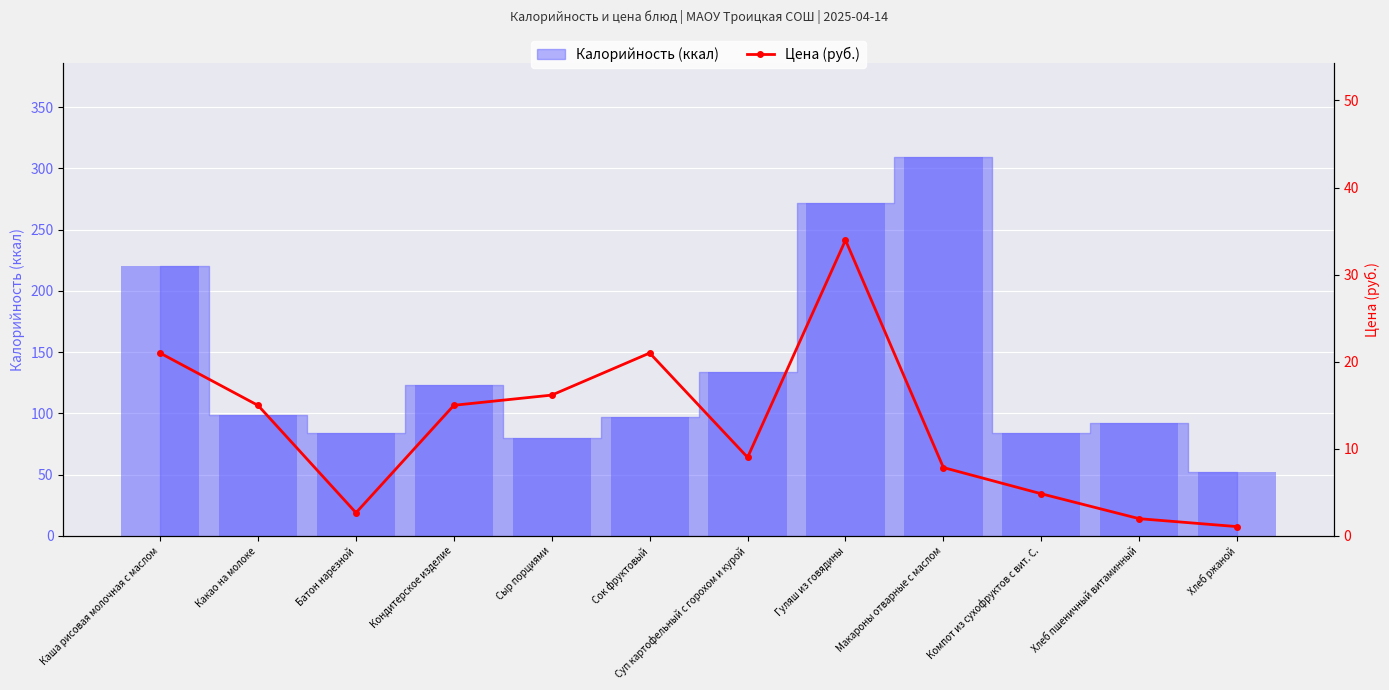

What is the ratio of the value at Каша рисовая молочная с маслом to the value at Компот из сухофруктов с вит. С.?

4.3